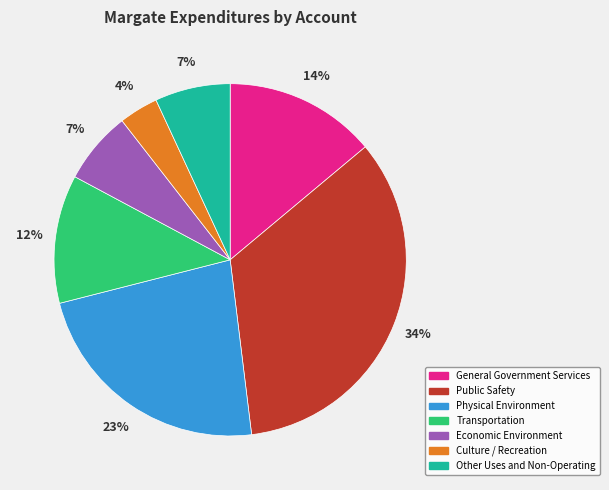

Which has a higher value, Public Safety or General Government Services?

Public Safety